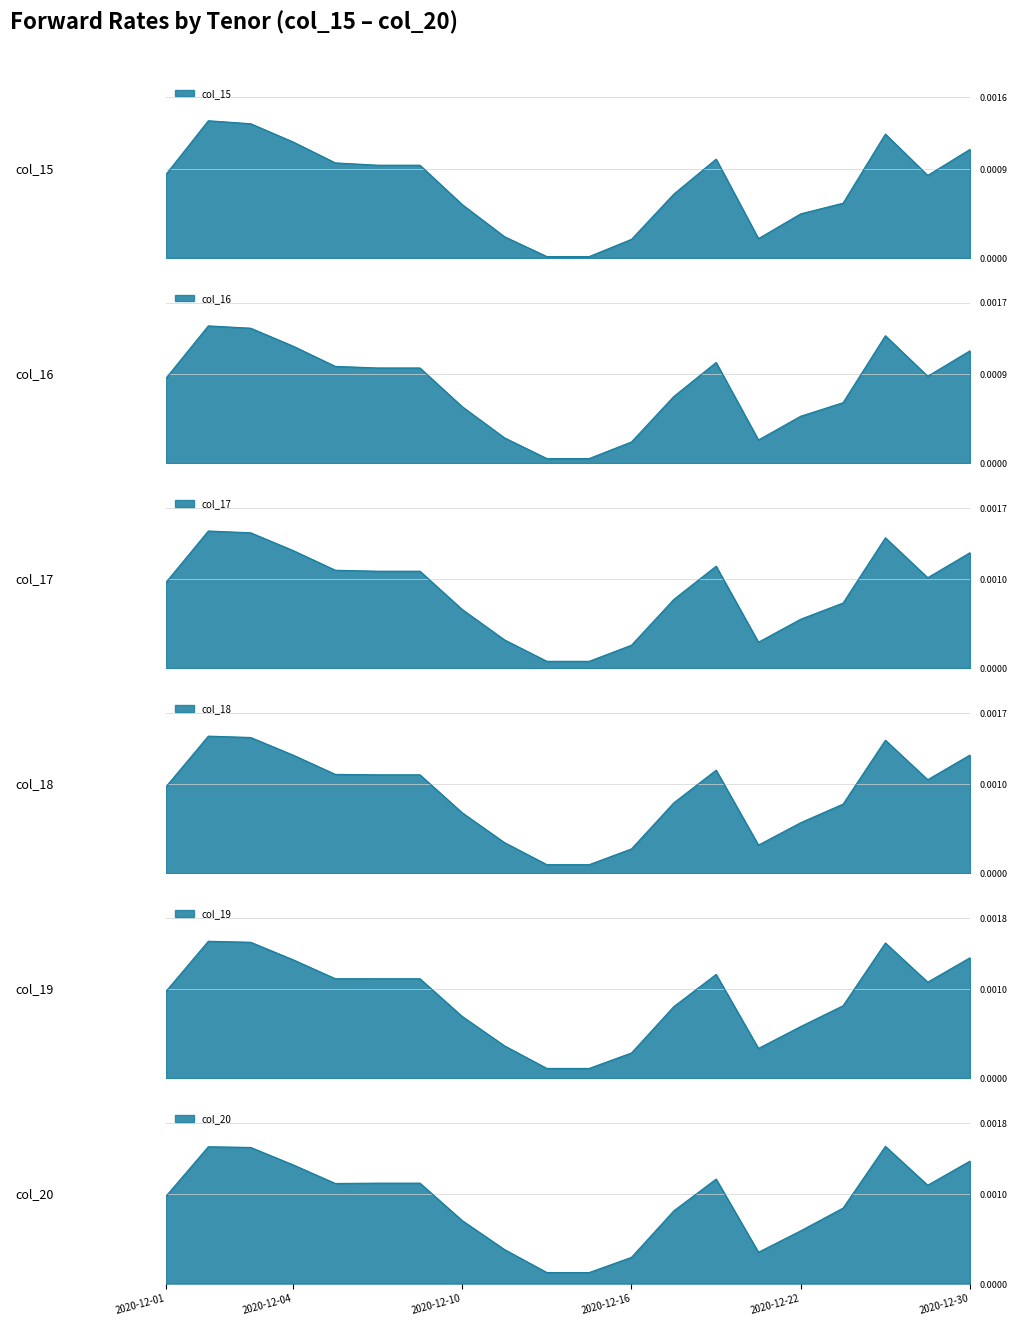

How many interior local peaks does the col_18 series have?

3